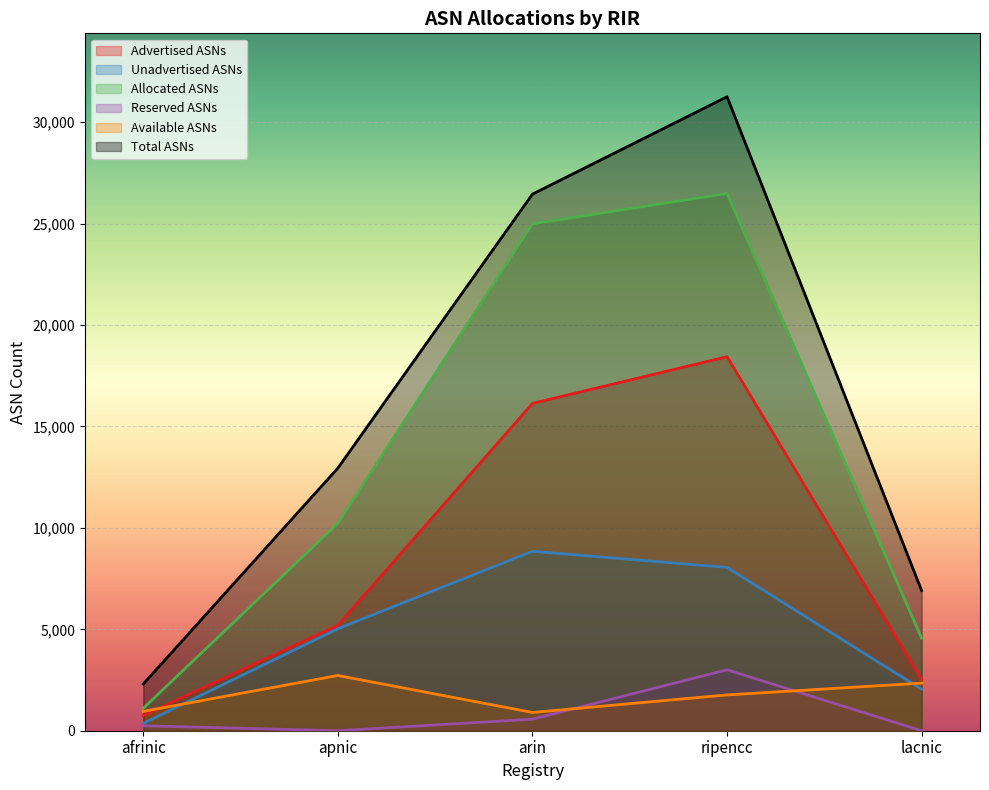

What is the spread (max minus min) of values at ripencc?

29490